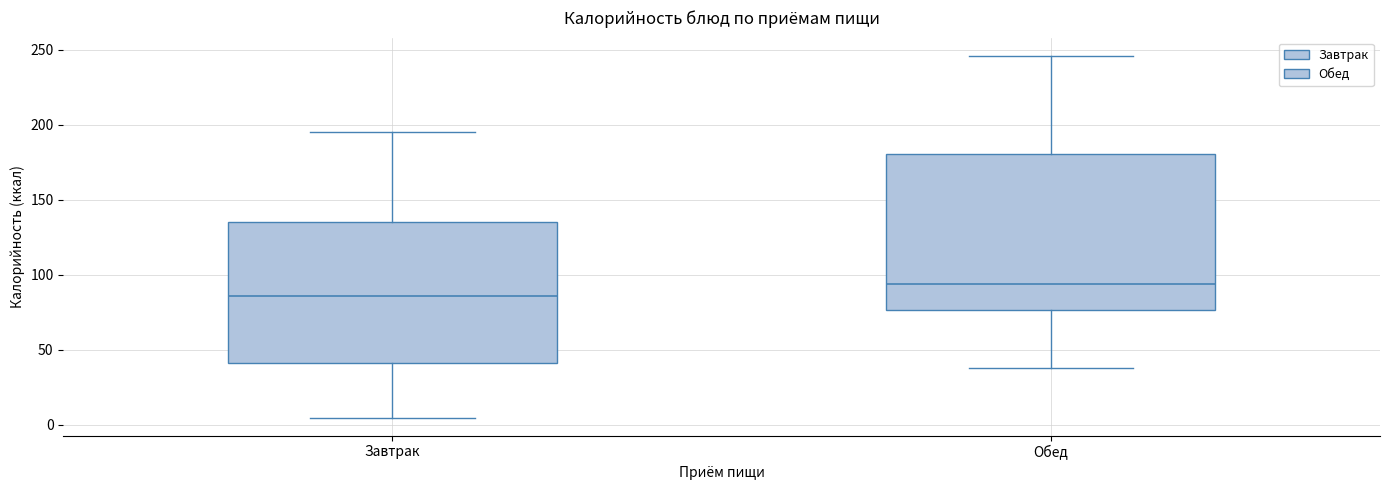

Which box has the highest median line?

Обед